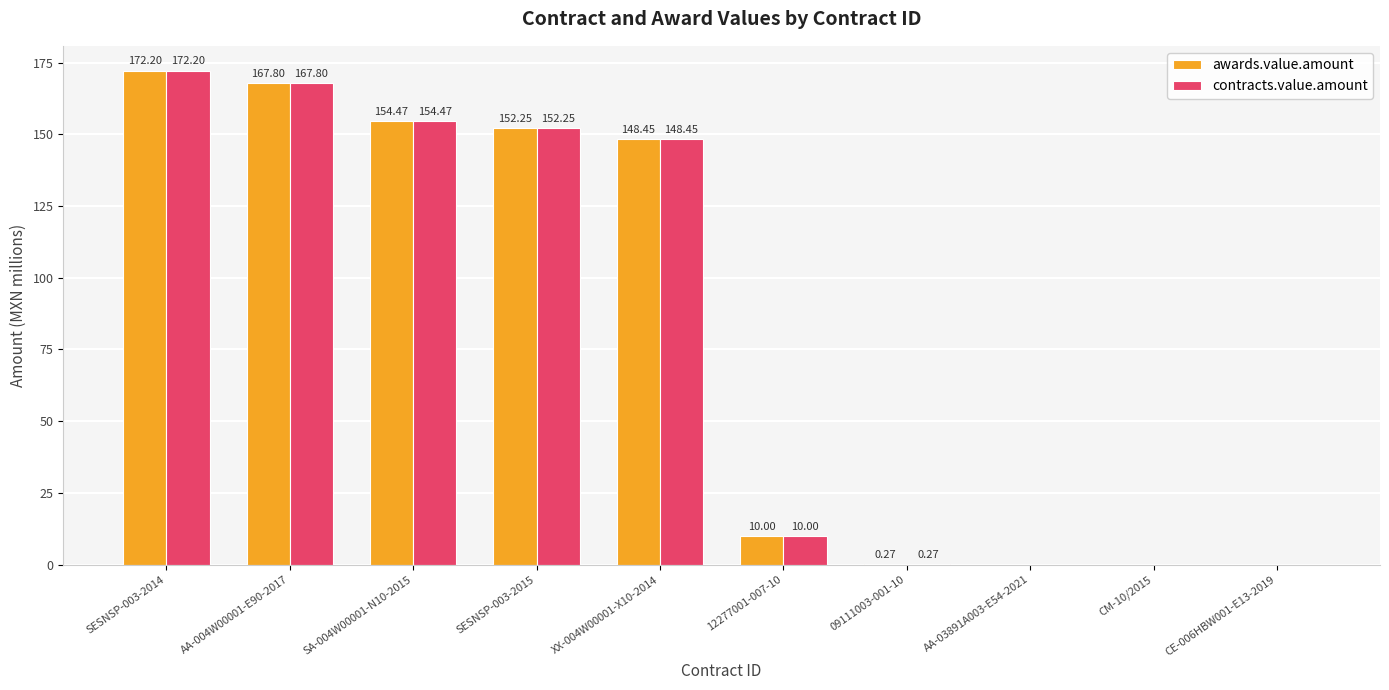

Is it true that contracts.value.amount equals 256.6 at SESNSP-003-2014?

False